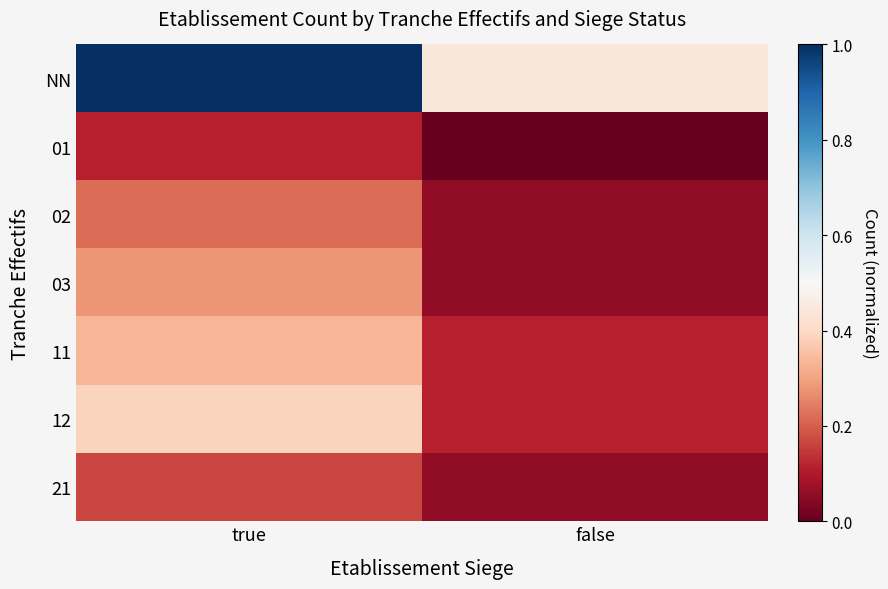

At how many categories does at least one series exceed 0?

2